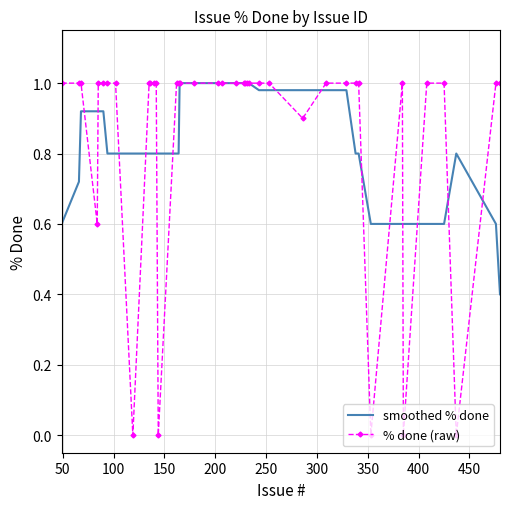

Which series has the largest range (max minus min)?

% done (raw)